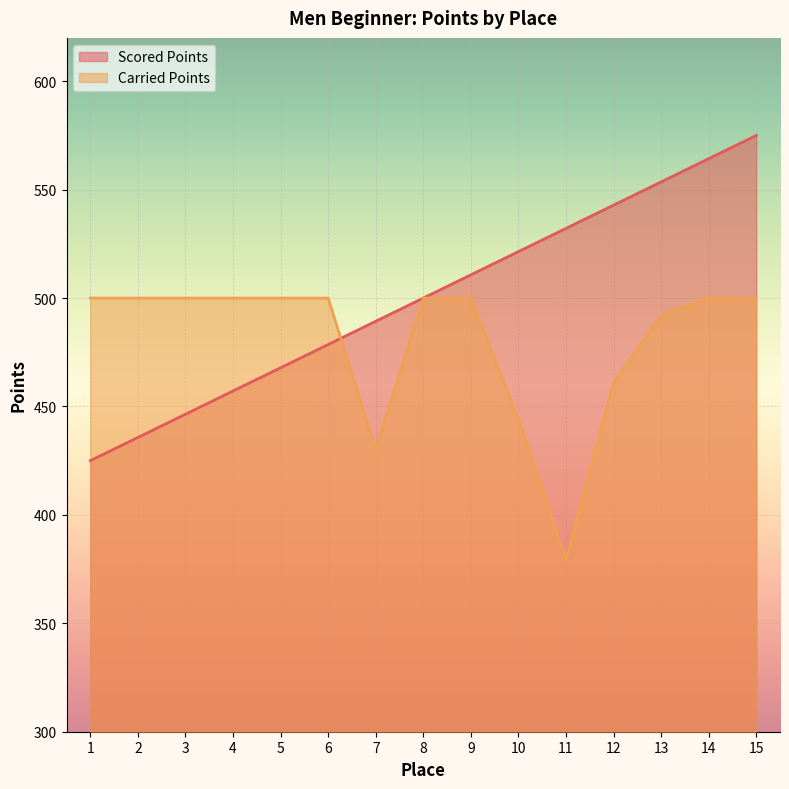

What is the difference between the maximum and minimum values in the Scored Points series?

150.0